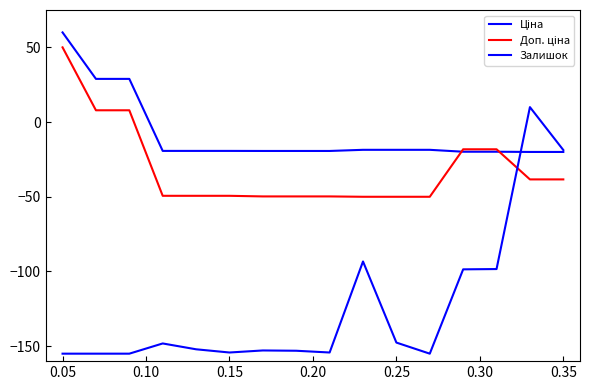

Is this an area chart (filled region under the line)?

No